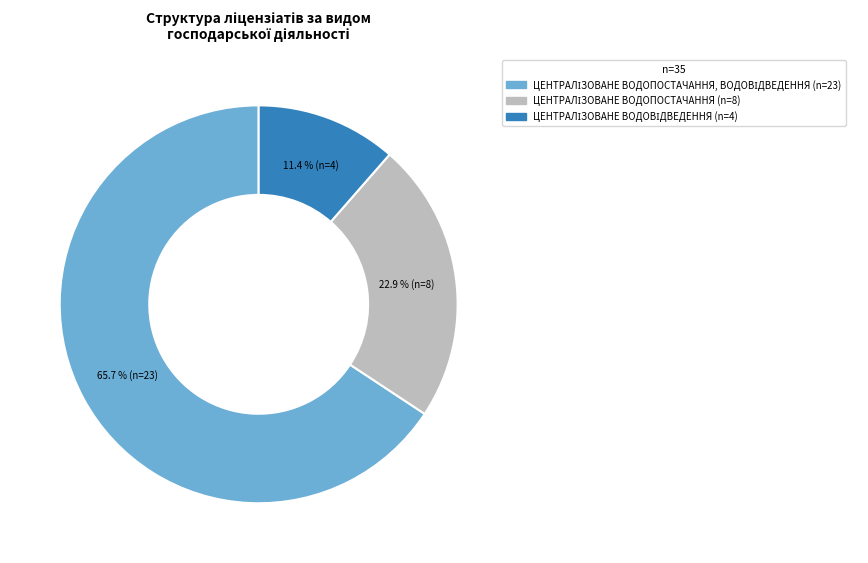

Does any single category account for the majority?

Yes